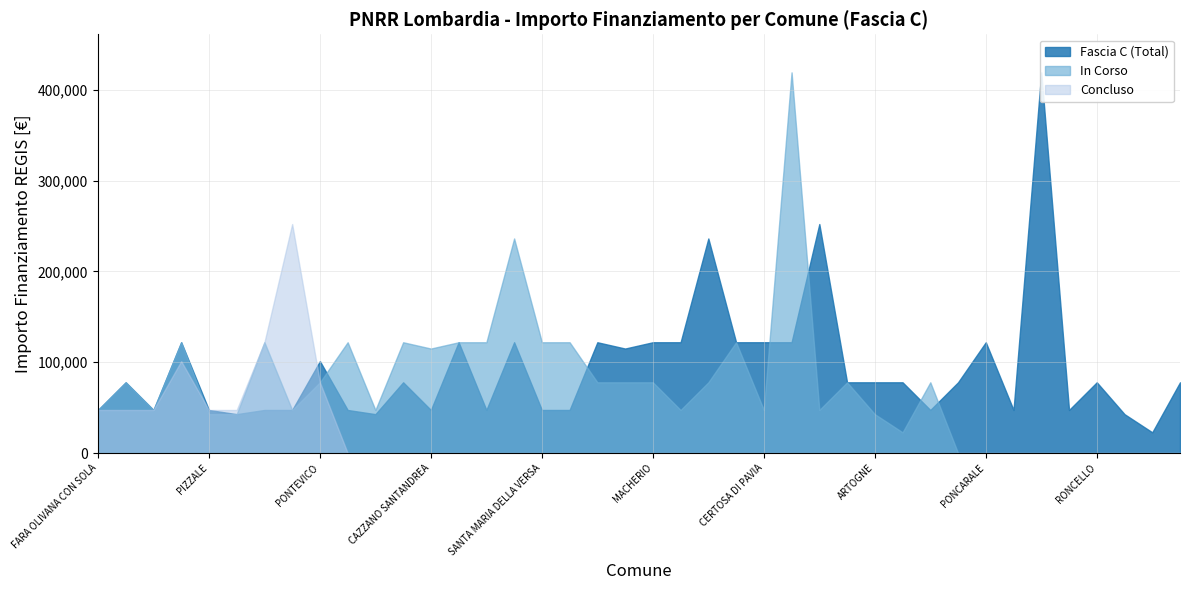

What position from the right is BRISSAGO-VALTRAVAGLIA?

38